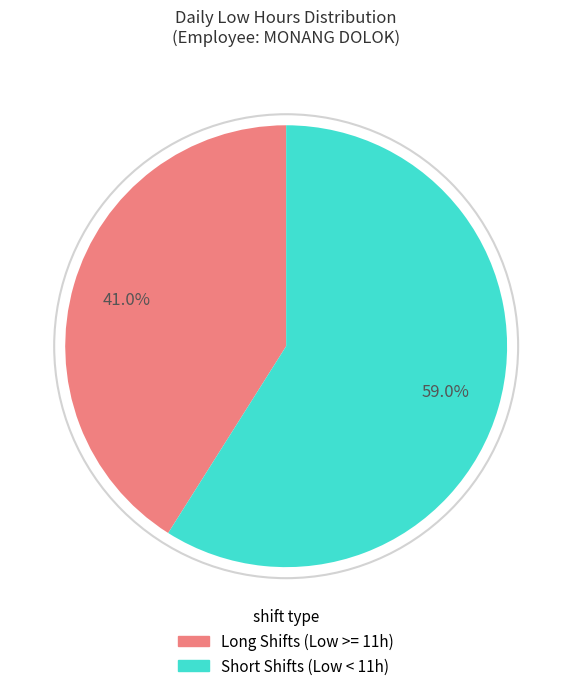

Does any single category account for the majority?

Yes